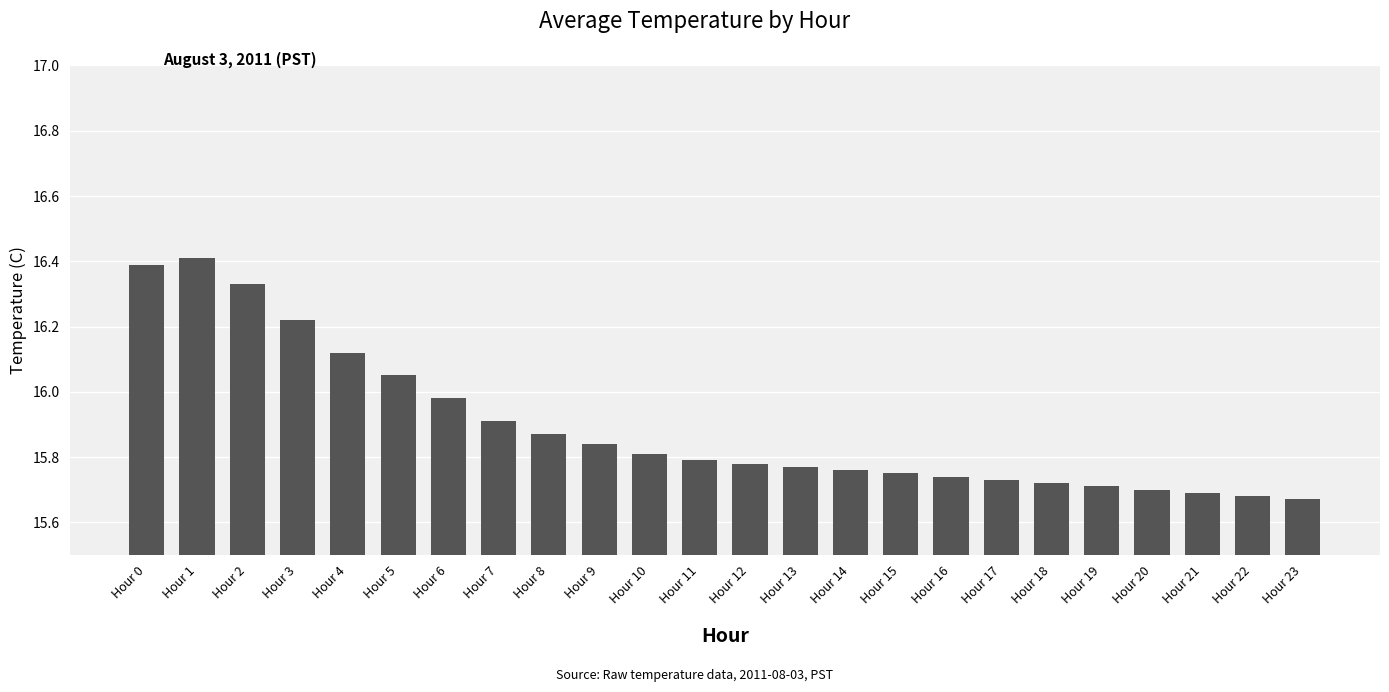

What is the maximum value shown in the chart?

16.4